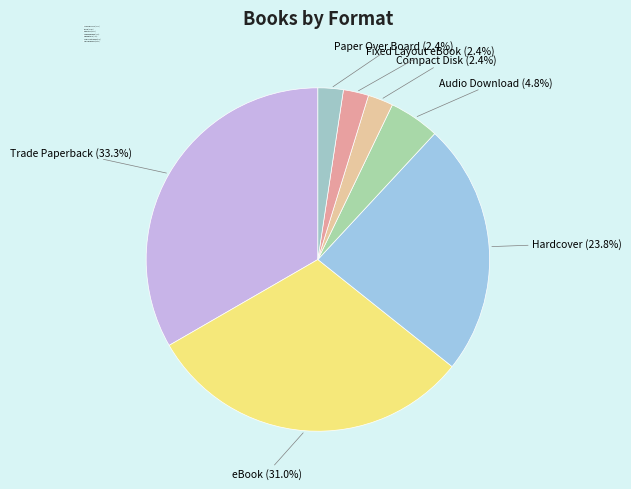

Does any single category account for the majority?

No